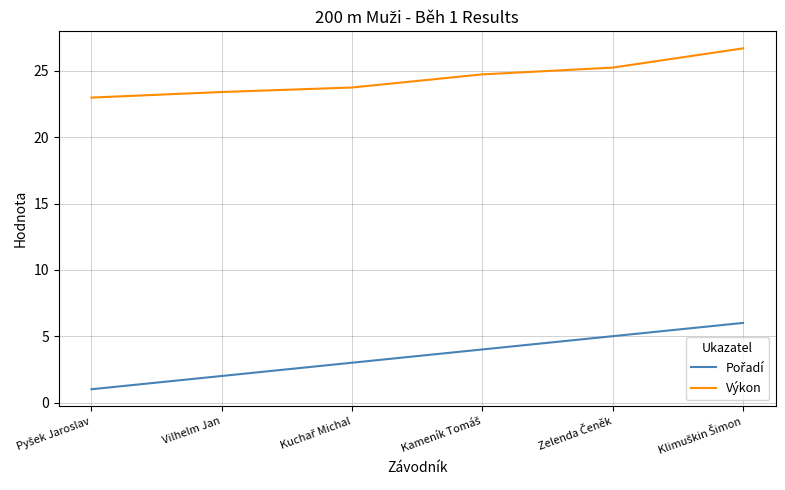

What is the difference between the maximum and minimum values in the Výkon series?

3.7